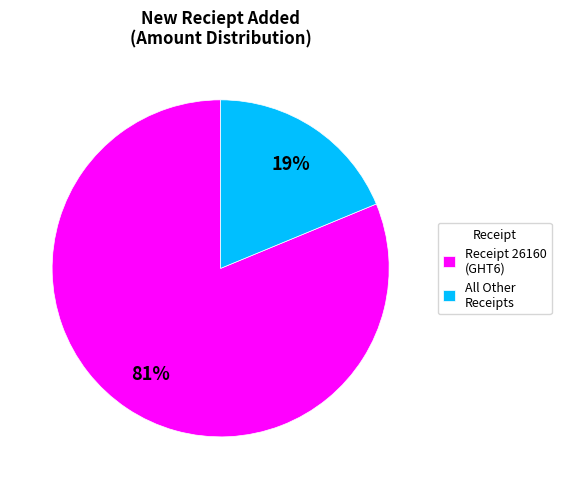

What is the ratio of the value at Receipt 26160 (GHT6) to the value at All Other Receipts?

4.3